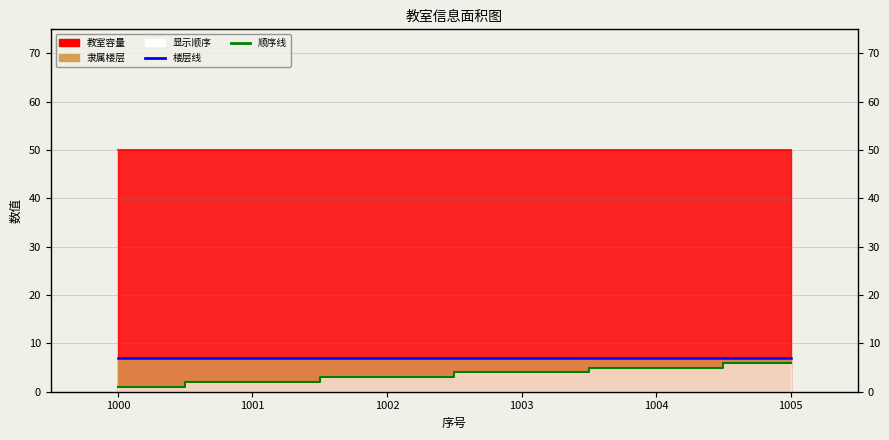

What is the lowest value of the 显示顺序 series?

1